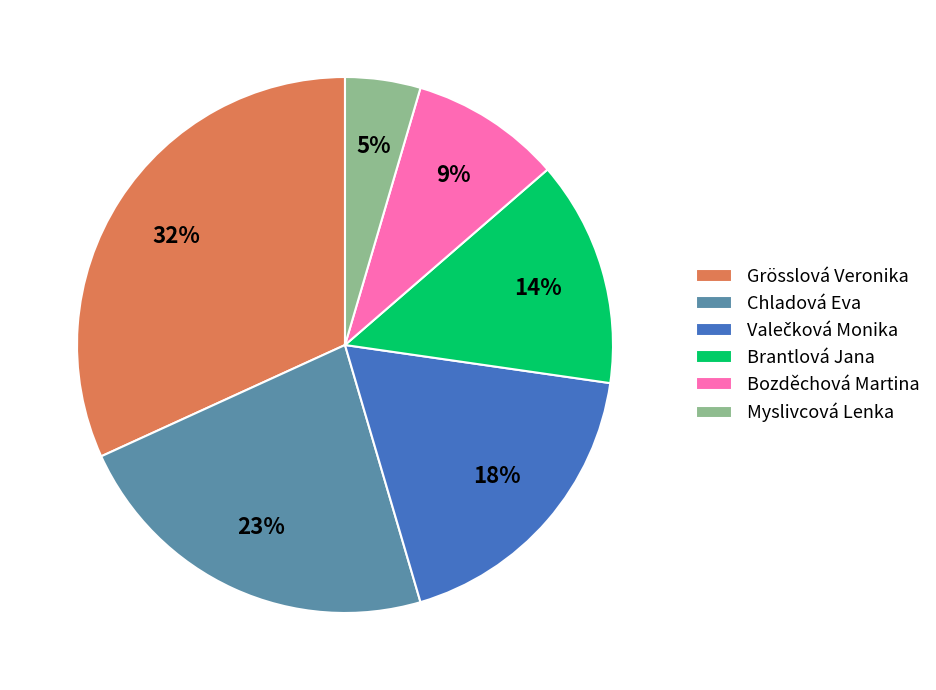

Approximately how many times larger is the value at Myslivcová Lenka compared to Chladová Eva?

0.2